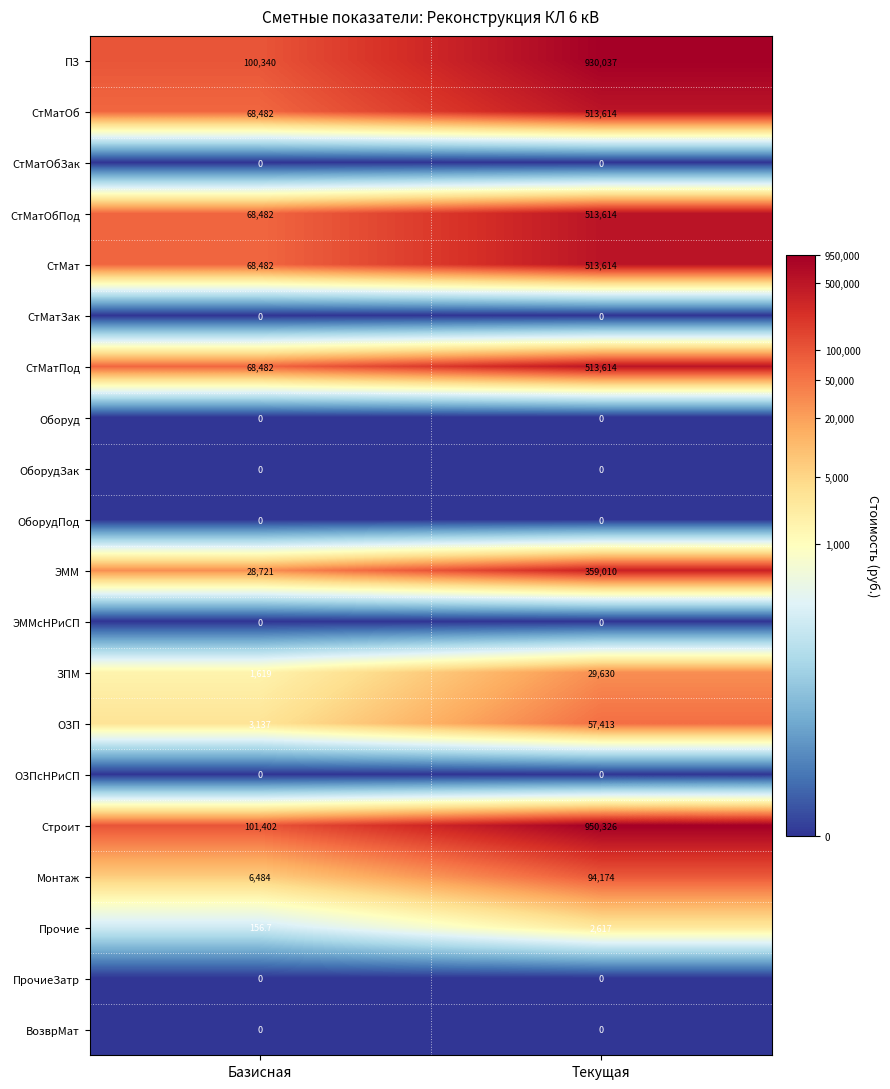

Where is ЗПМ nearest to the value 15624?

Базисная